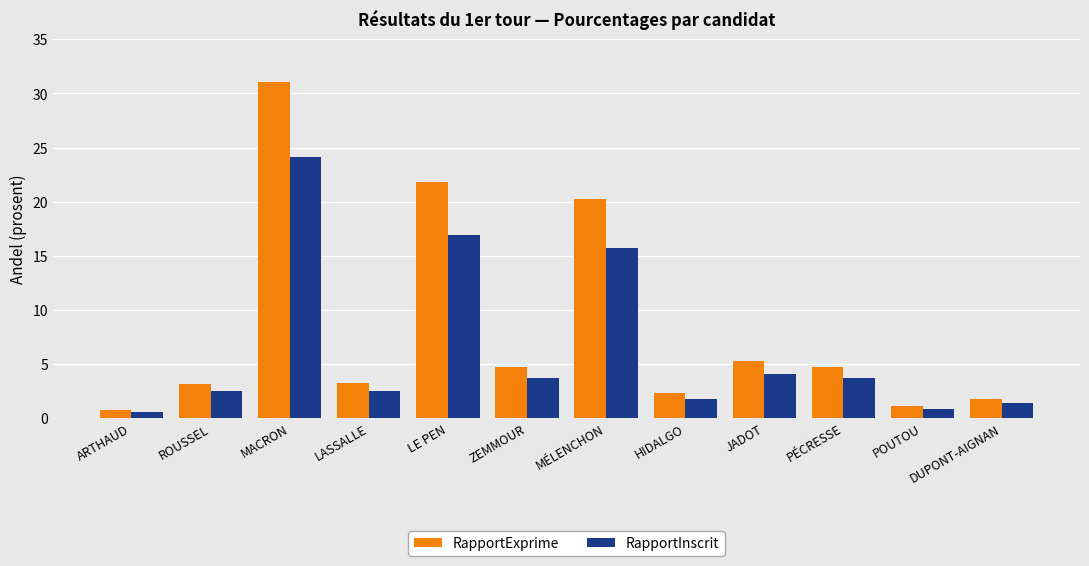

Which series has the widest spread of values?

RapportExprime